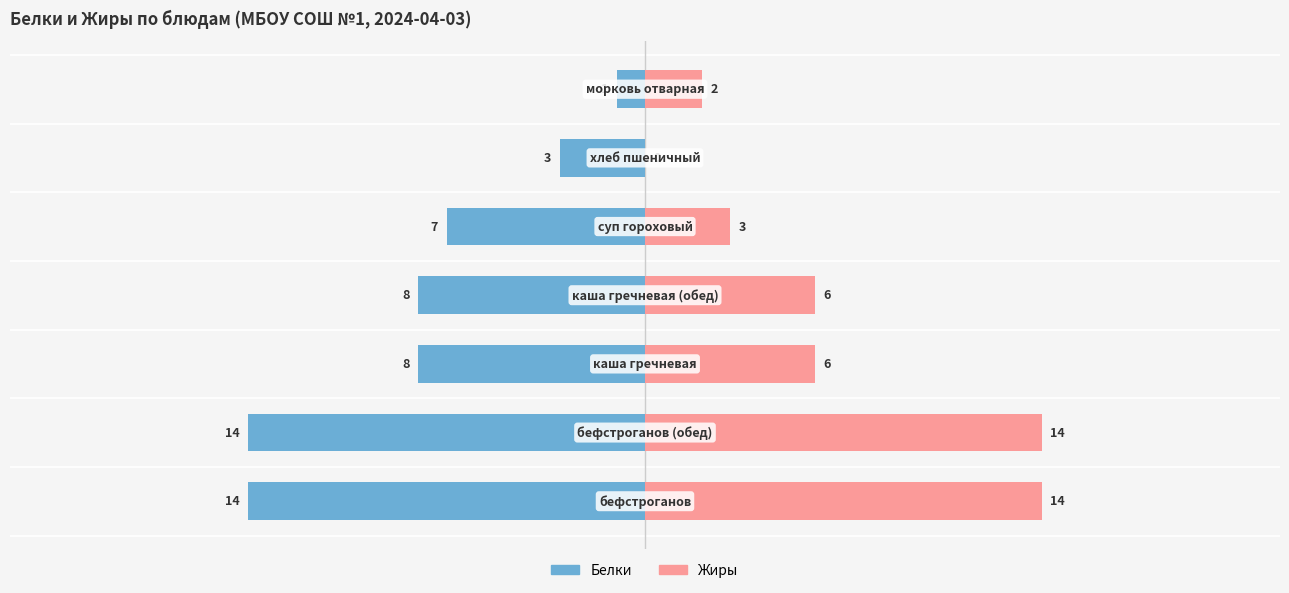

Which series has the largest range (max minus min)?

Жиры